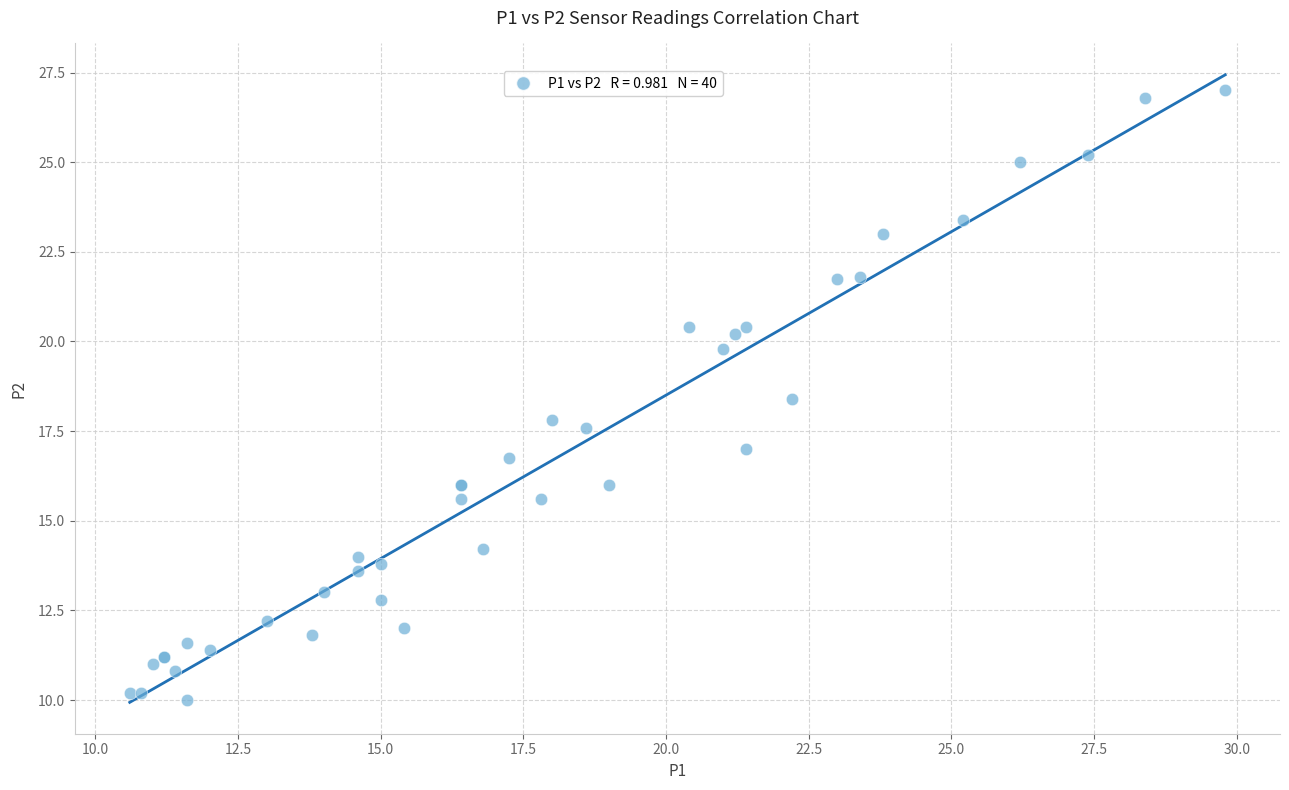

What Y value in the scatter plot is closest to 18?

17.8